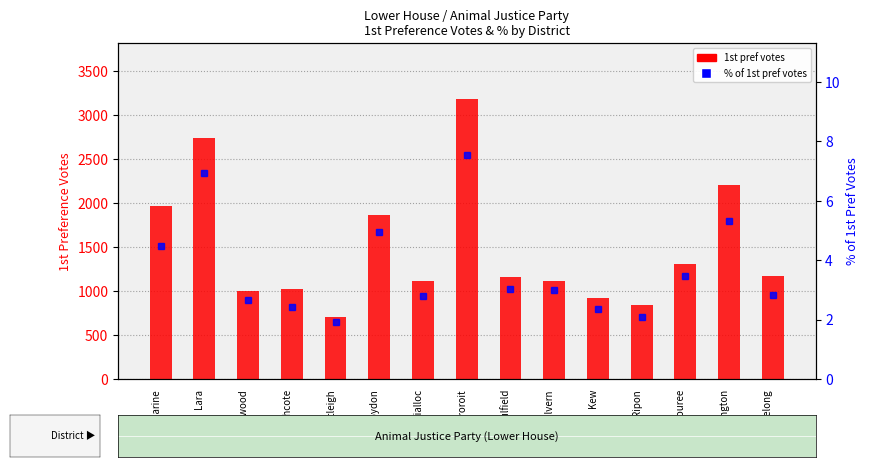

The value of 1st pref votes at Mordialloc is 1900.9. True or false?

False